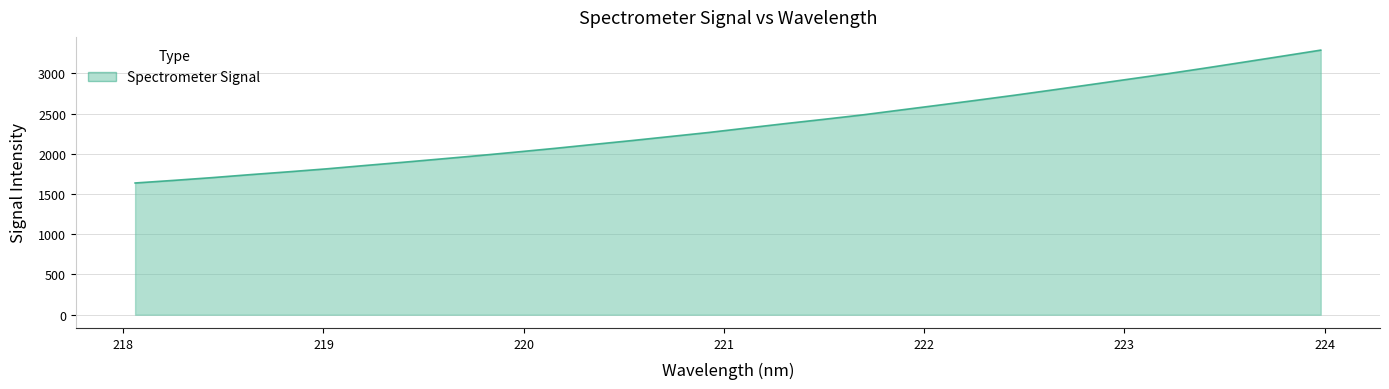

What is the smallest value displayed?

1636.9